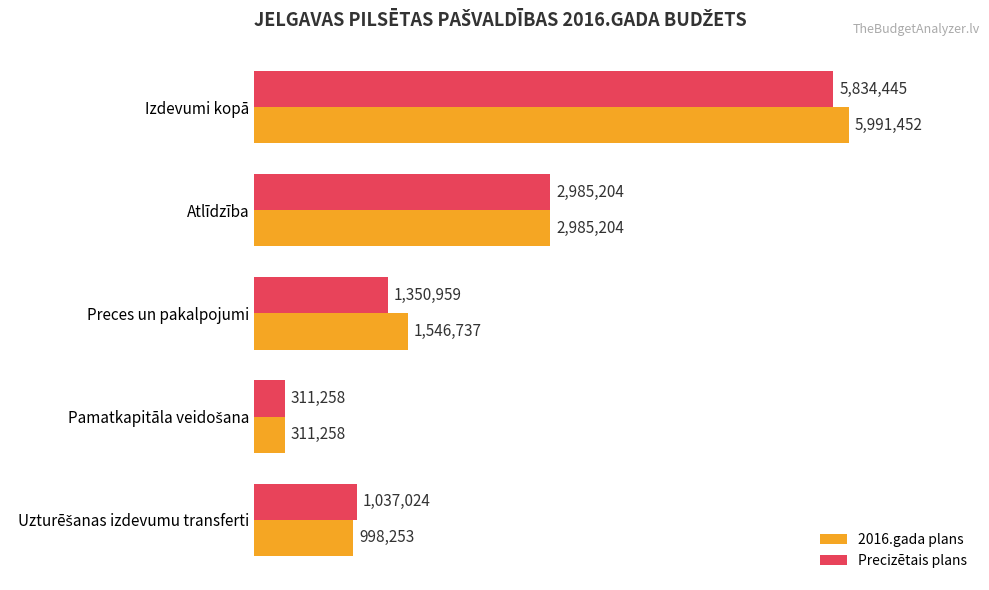

What are all the series names shown in the legend?

2016.gada plans, Precizētais plans